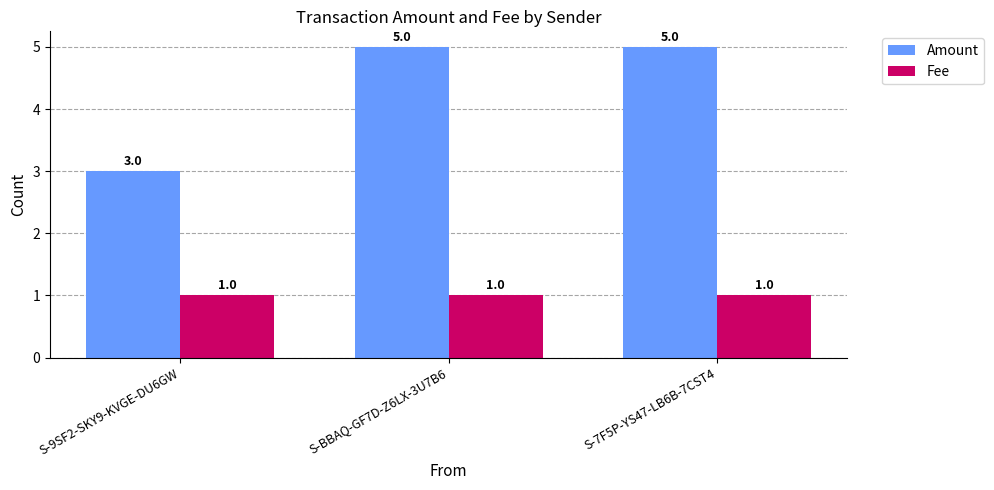

Between S-9SF2-SKY9-KVGE-DU6GW and S-BBAQ-GF7D-Z6LX-3U7B6, which series saw the biggest shift?

Amount